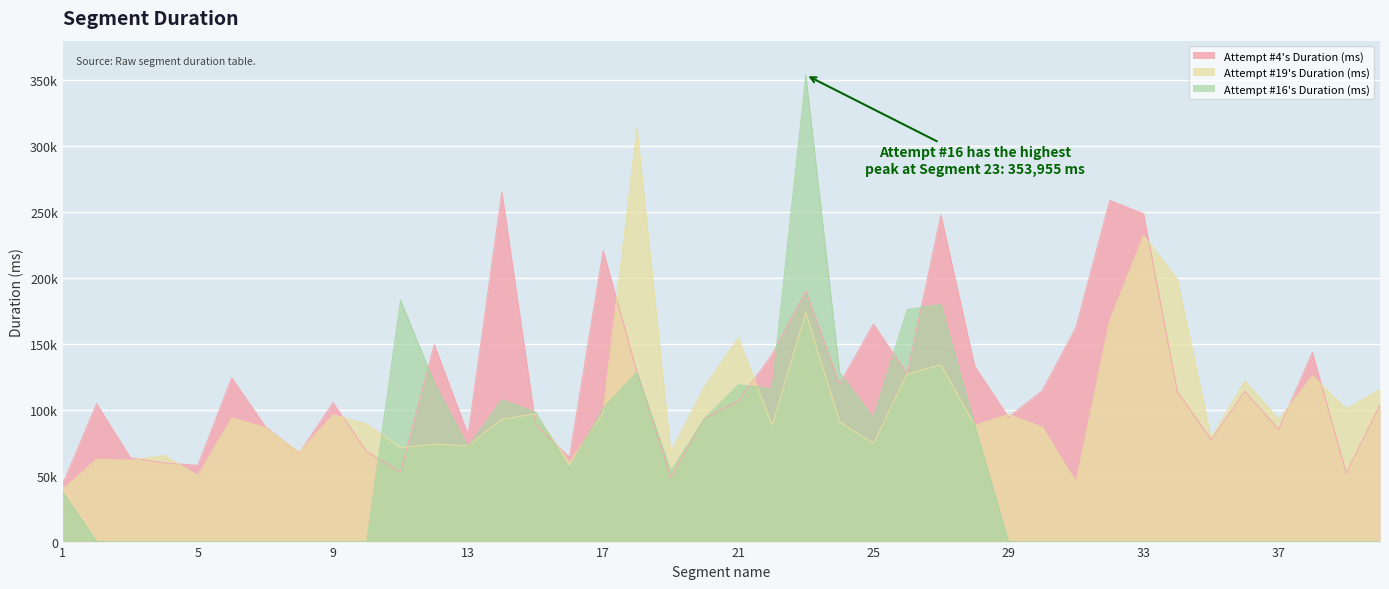

The value of Attempt #16's Duration (ms) at 34 is 0. True or false?

True